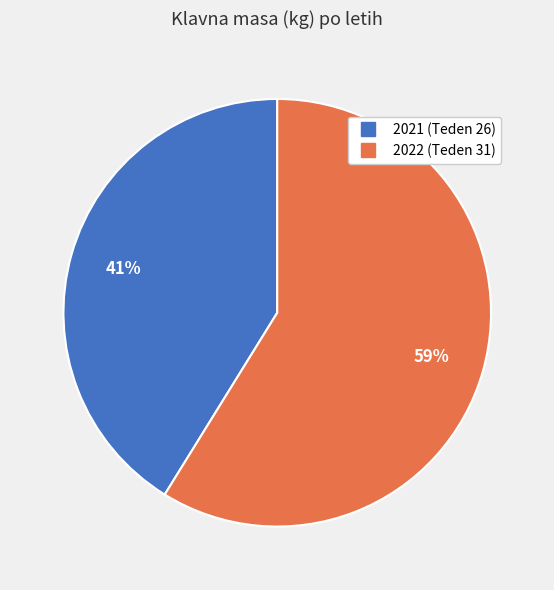

What is the largest slice in the pie chart?

2022 (Teden 31)